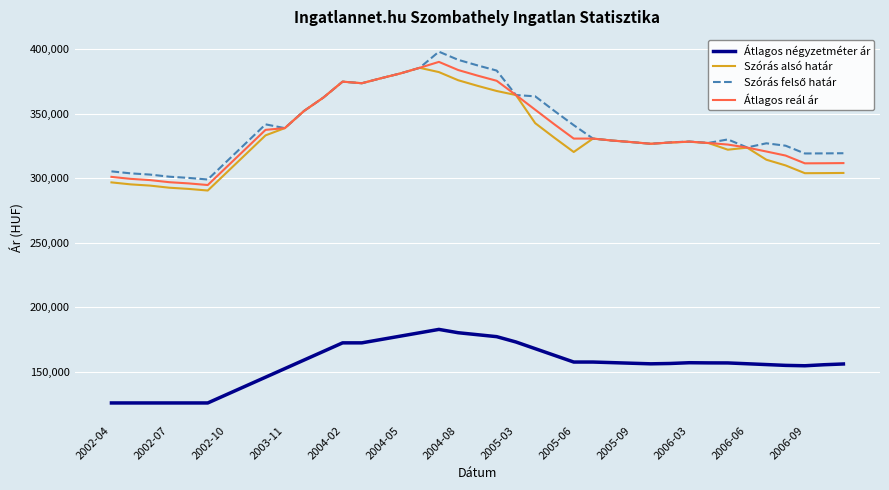

In Szórás alsó határ, how many points are higher than both neighbors (excluding endpoints)?

5